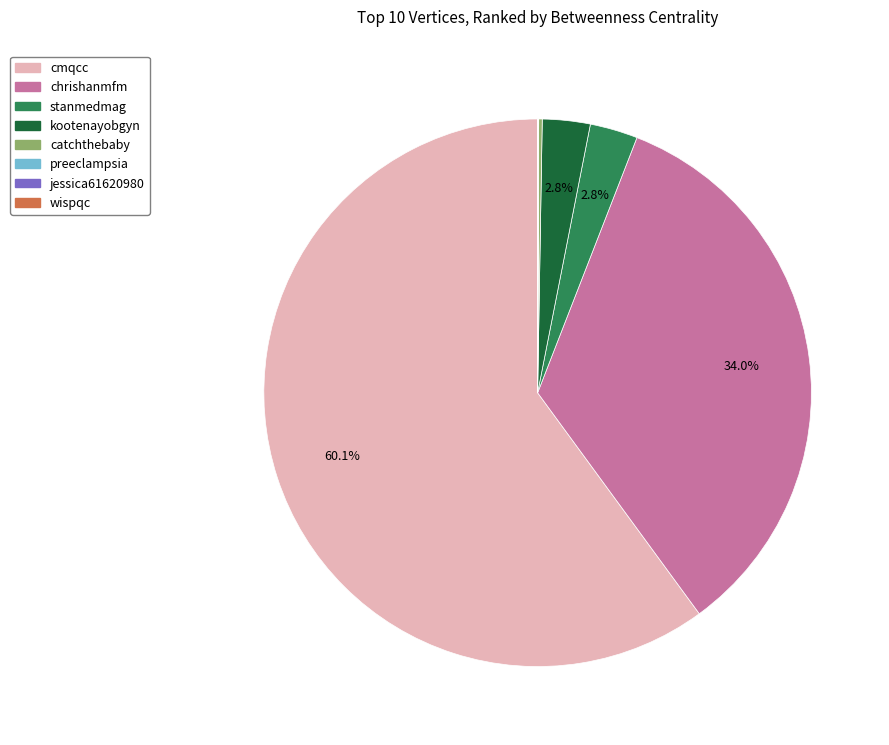

What percentage is NOT represented by kootenayobgyn?

97.2%